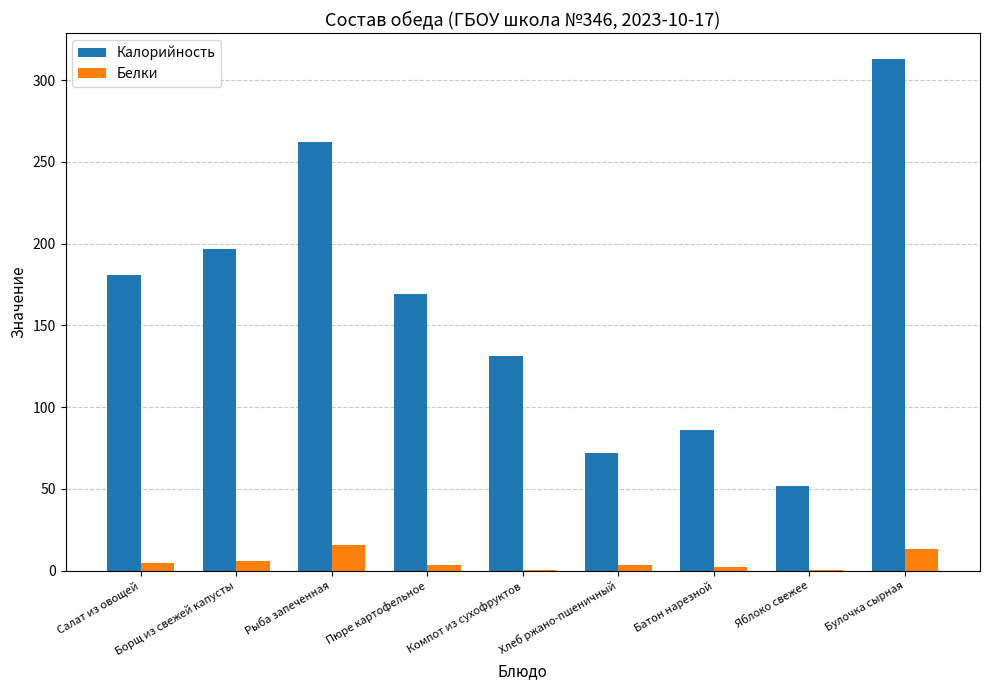

Is it true that Белки equals 0.6 at Компот из сухофруктов?

True